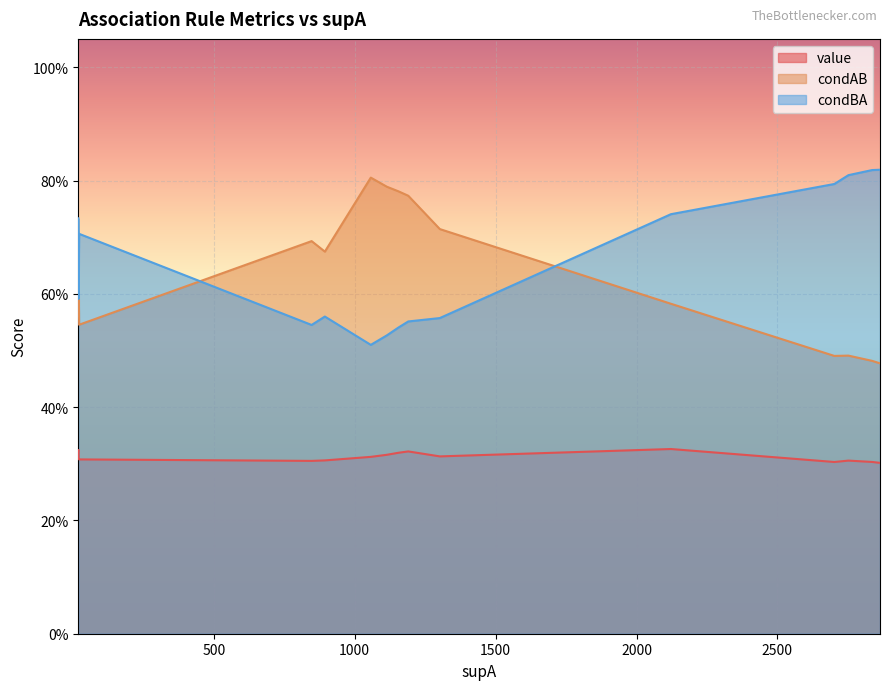

What is the sum of all condBA values?

10.5